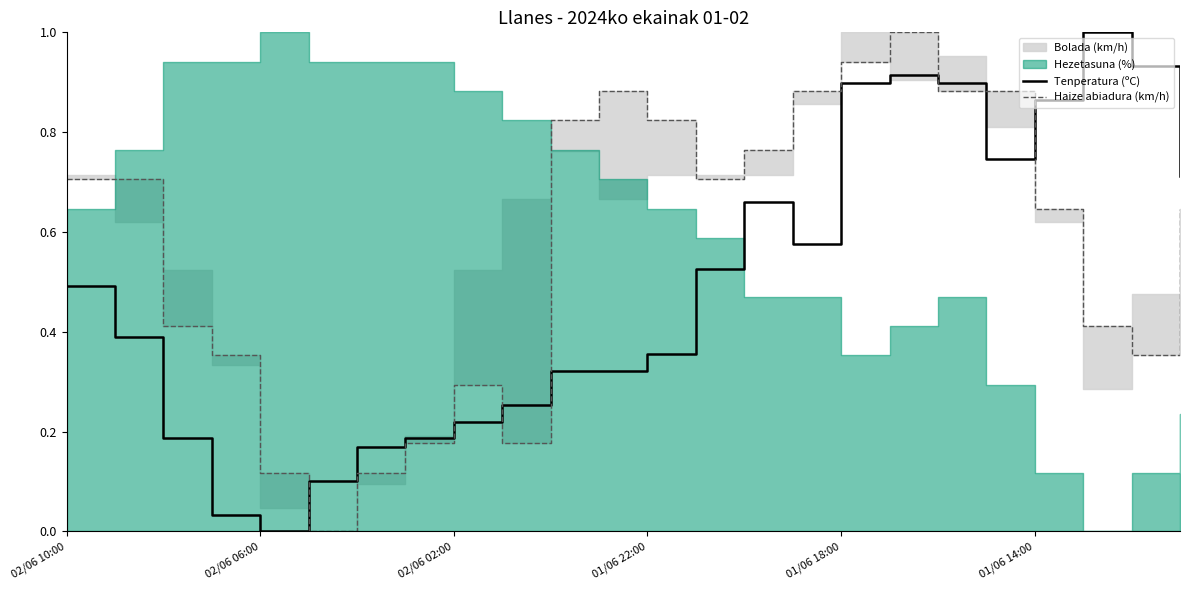

Is it true that Tenperatura (ºC) equals 0.5 at 02/06 10:00?

True